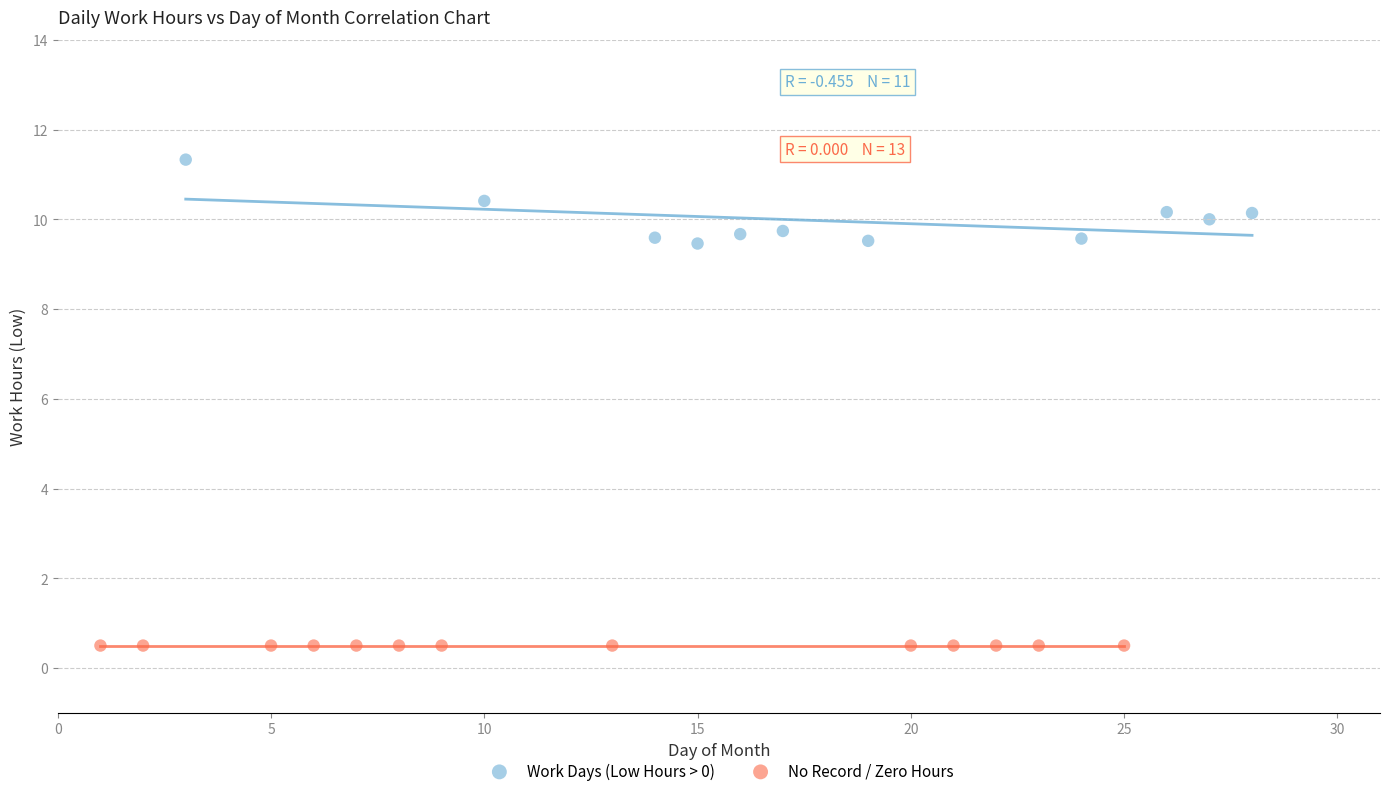

Which series contains the lowest Y value?

No Record / Zero Hours